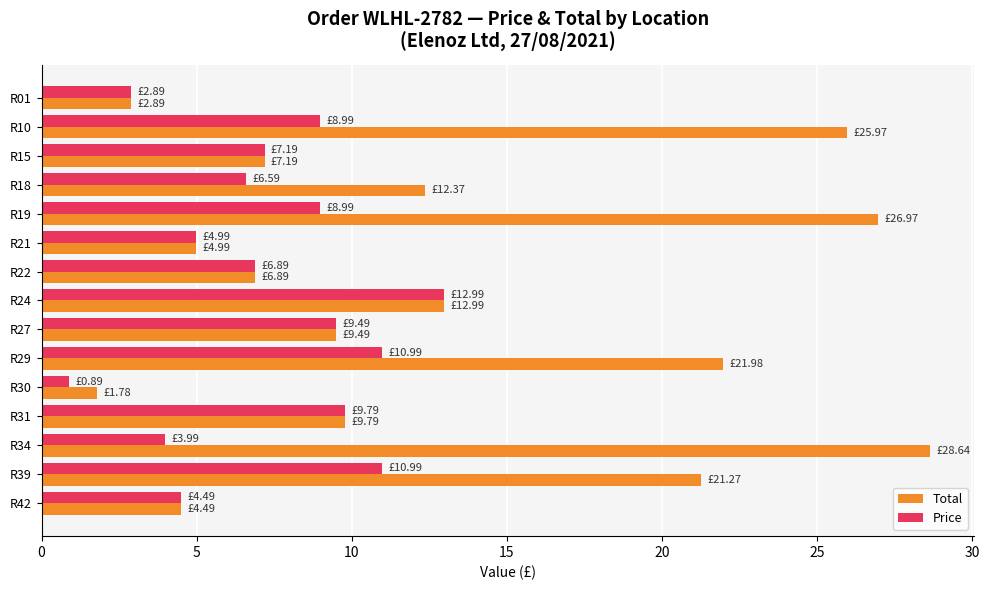

Which series has the largest total across all categories?

Total